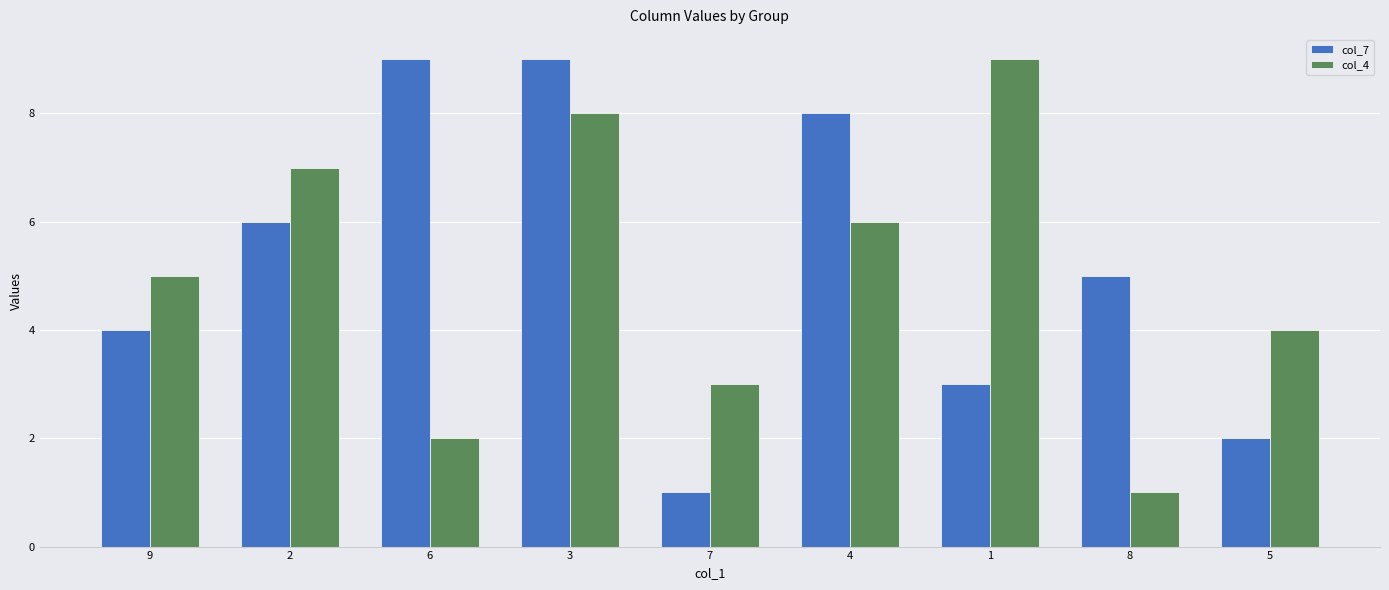

What is the maximum value shown in the chart?

9